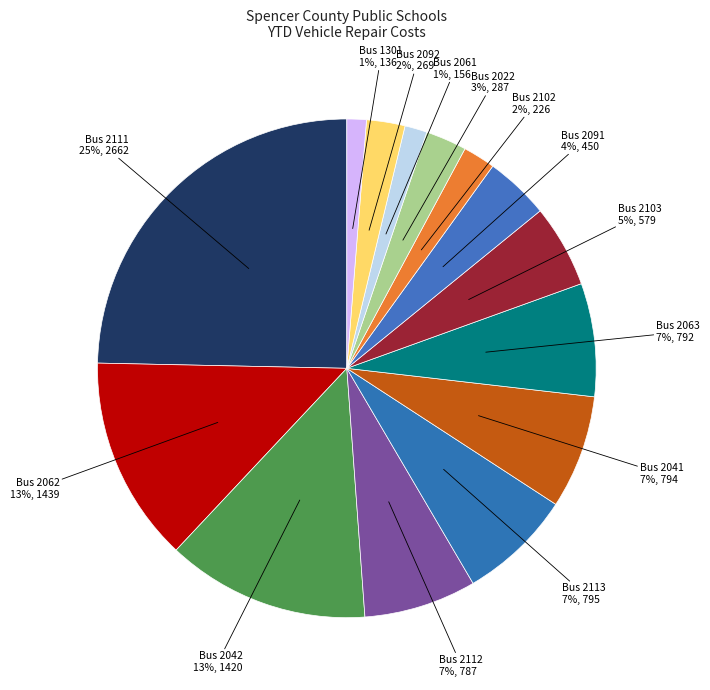

Does any single category account for the majority?

No